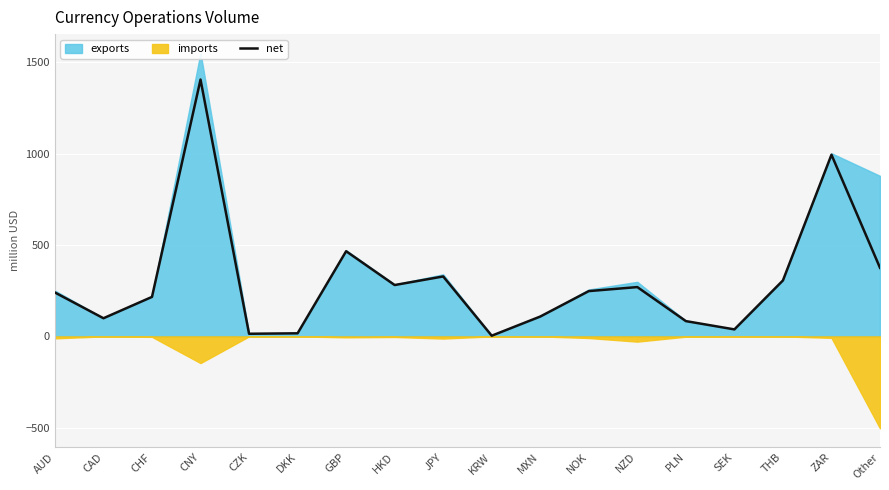

What position from the left is DKK?

6